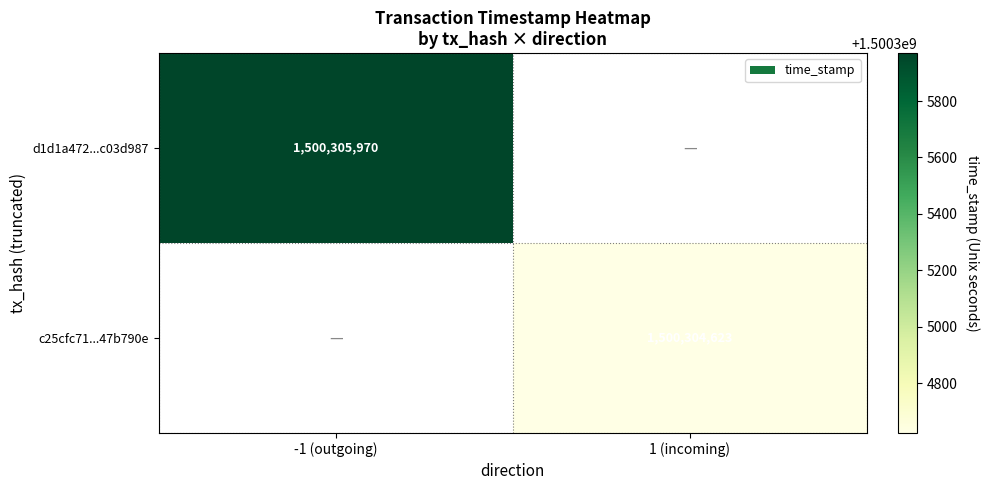

How many distinct data groups are displayed?

2